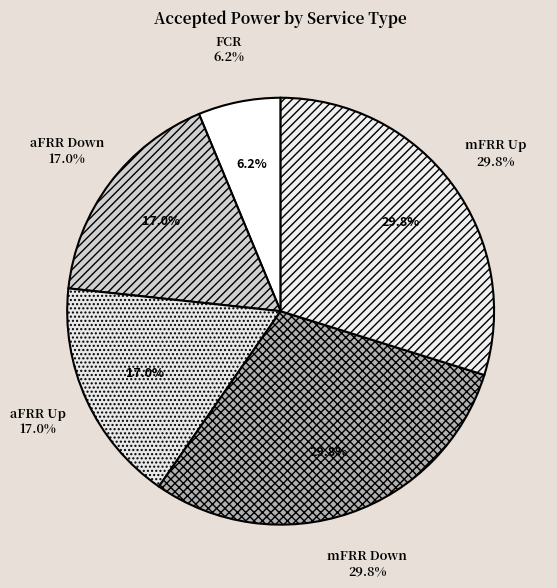

True or false: aFRR Down accounts for 17% of the total.

True